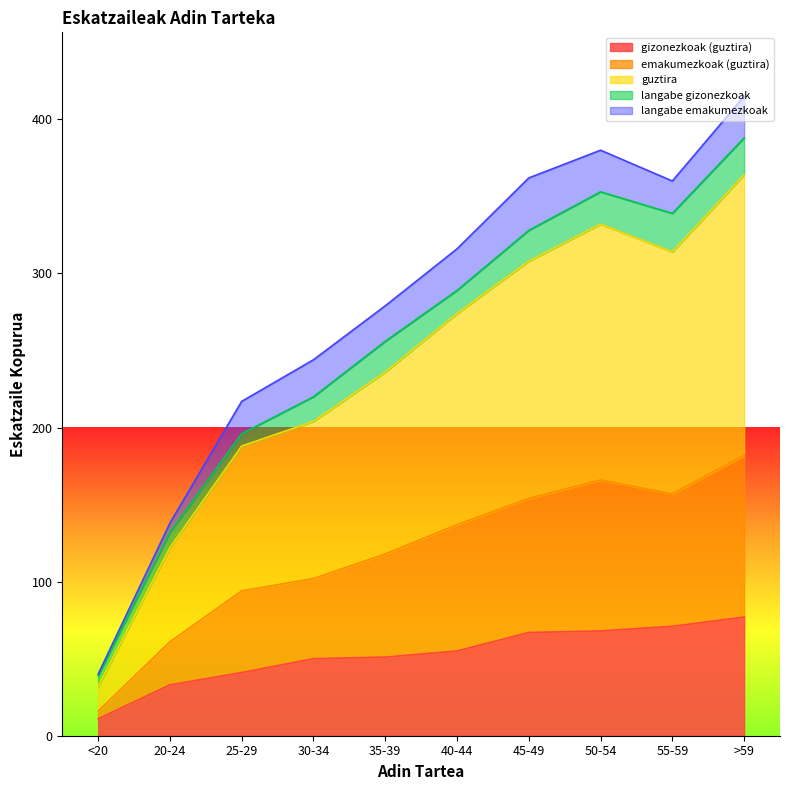

Rank the categories by gizonezkoak (guztira) value from highest to lowest.

>59, 55-59, 50-54, 45-49, 40-44, 35-39, 30-34, 25-29, 20-24, <20